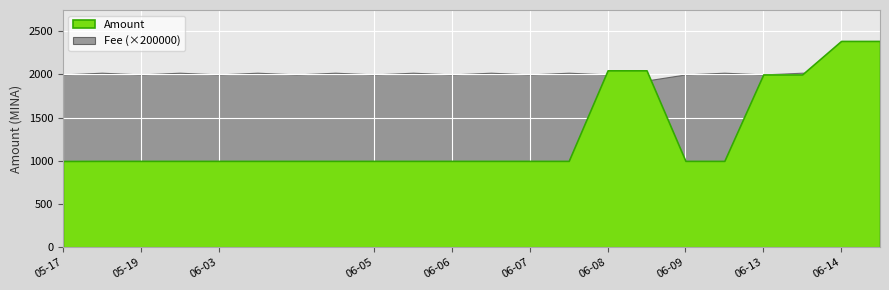

What is the difference between the Amount values at 2023-06-07 and 2023-06-14?

1387.3